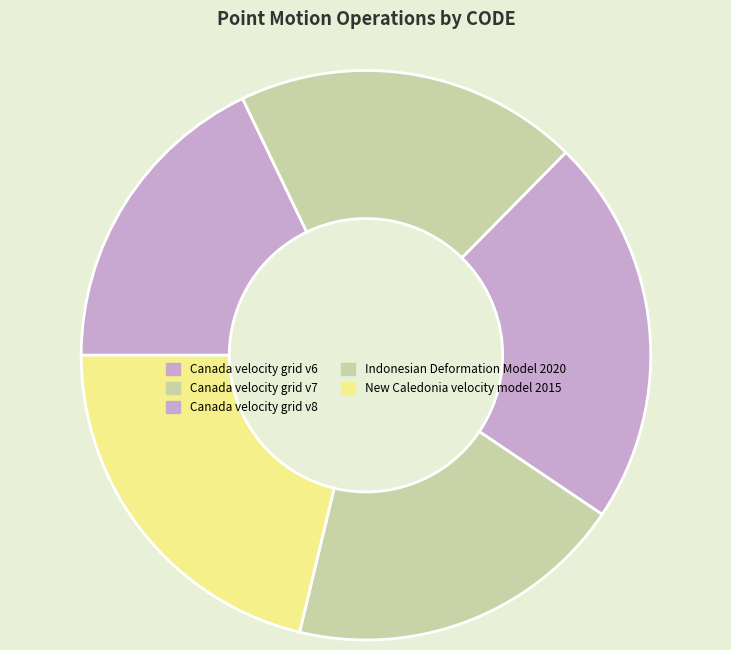

How many slices are in this pie chart?

5